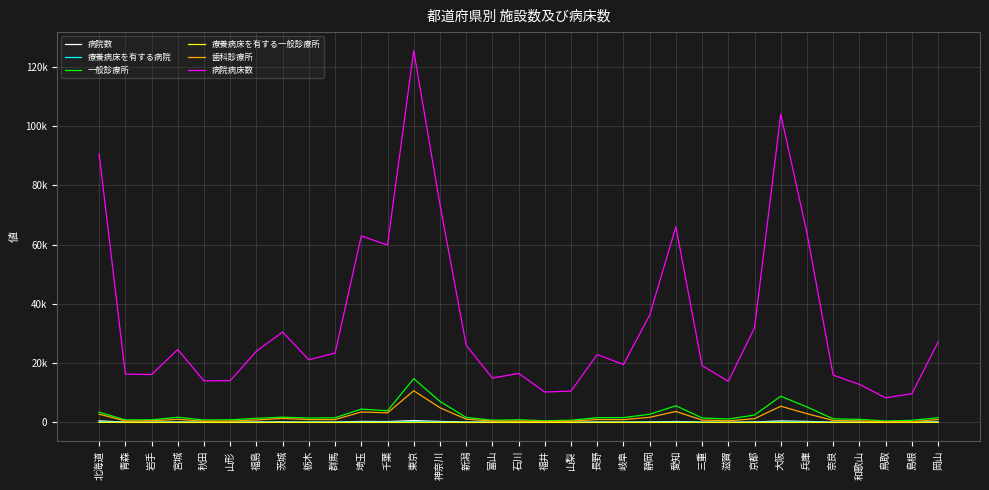

Which series has the largest total across all categories?

病院病床数